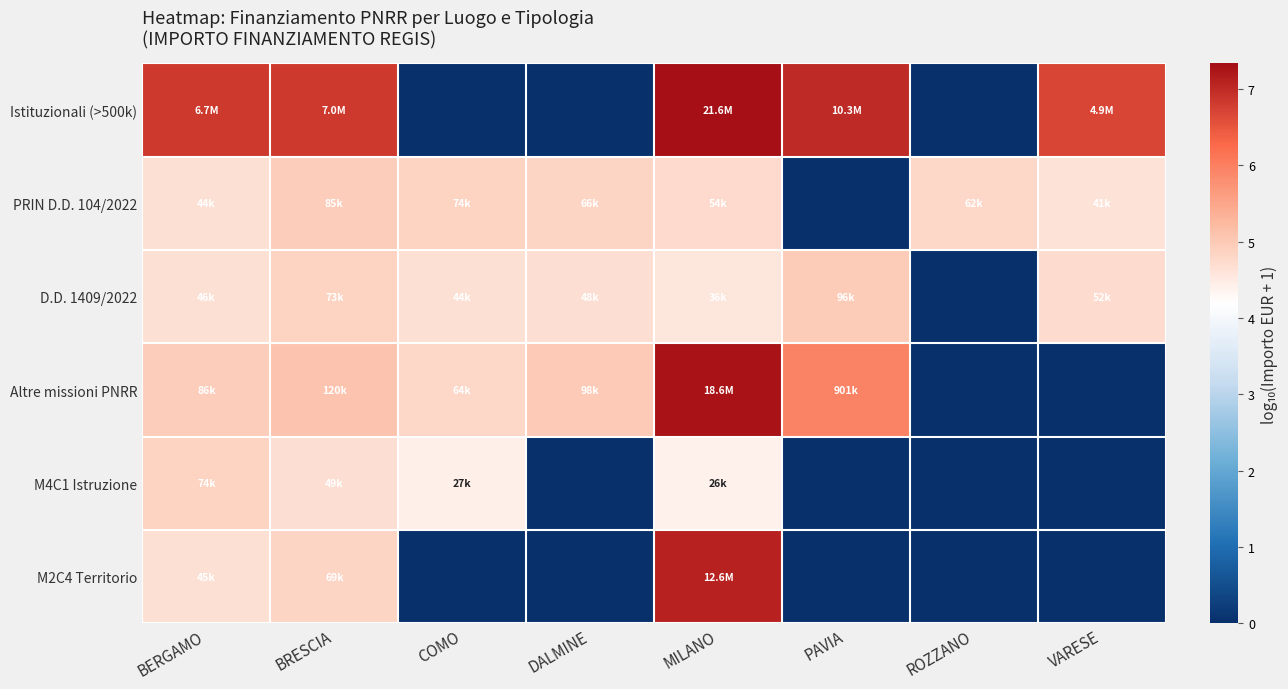

Reading left to right, what are all the values shown in this chart?

Istituzionali (>500k): BERGAMO=6.8	BRESCIA=6.8	COMO=0.0	DALMINE=0.0	MILANO=7.3	PAVIA=7.0	ROZZANO=0.0	VARESE=6.7
PRIN D.D. 104/2022: BERGAMO=4.6	BRESCIA=4.9	COMO=4.9	DALMINE=4.8	MILANO=4.7	PAVIA=0.0	ROZZANO=4.8	VARESE=4.6
D.D. 1409/2022: BERGAMO=4.7	BRESCIA=4.9	COMO=4.6	DALMINE=4.7	MILANO=4.6	PAVIA=5.0	ROZZANO=0.0	VARESE=4.7
Altre missioni PNRR: BERGAMO=4.9	BRESCIA=5.1	COMO=4.8	DALMINE=5.0	MILANO=7.3	PAVIA=6.0	ROZZANO=0.0	VARESE=0.0
M4C1 Istruzione: BERGAMO=4.9	BRESCIA=4.7	COMO=4.4	DALMINE=0.0	MILANO=4.4	PAVIA=0.0	ROZZANO=0.0	VARESE=0.0
M2C4 Territorio: BERGAMO=4.7	BRESCIA=4.8	COMO=0.0	DALMINE=0.0	MILANO=7.1	PAVIA=0.0	ROZZANO=0.0	VARESE=0.0